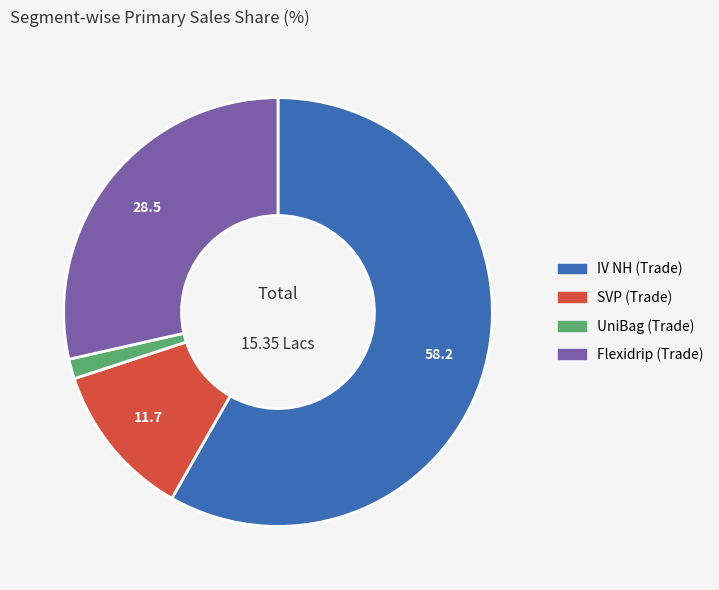

Do IV NH (Trade) and SVP (Trade) together represent more than half of the pie?

Yes